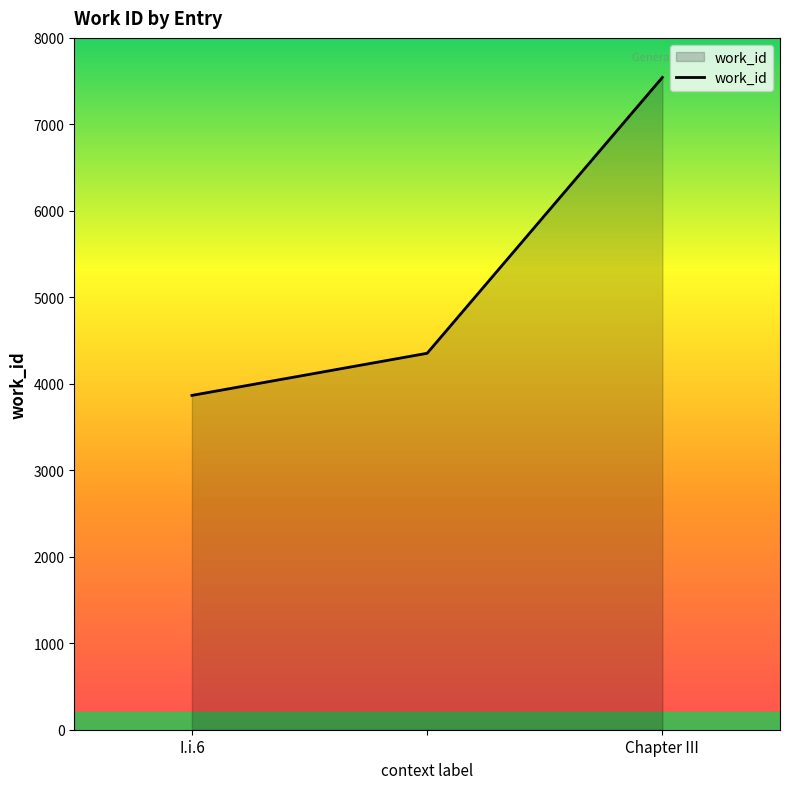

What is the difference between the maximum and minimum values?

3677